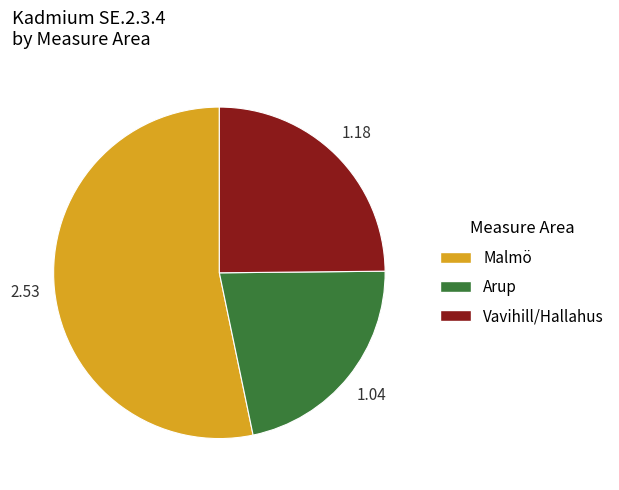

Is there any slice that represents more than half of the pie?

Yes